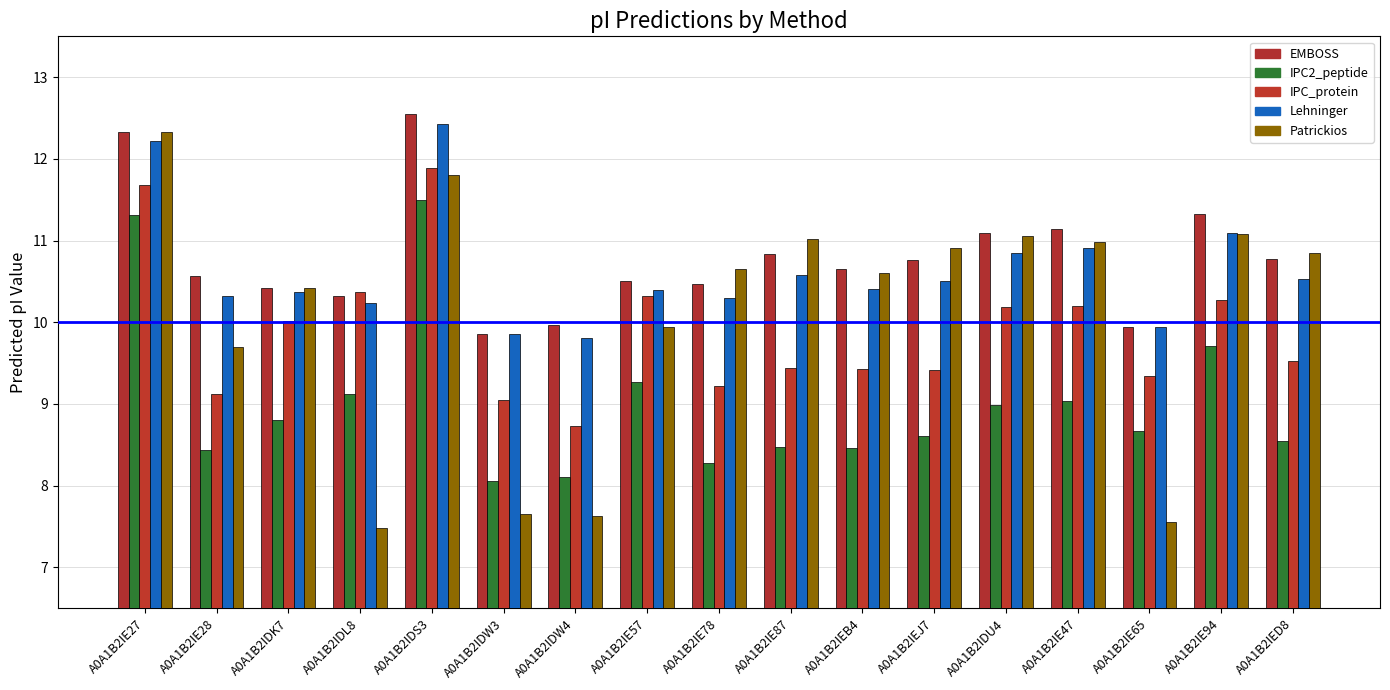

Which series has the widest spread of values?

Patrickios